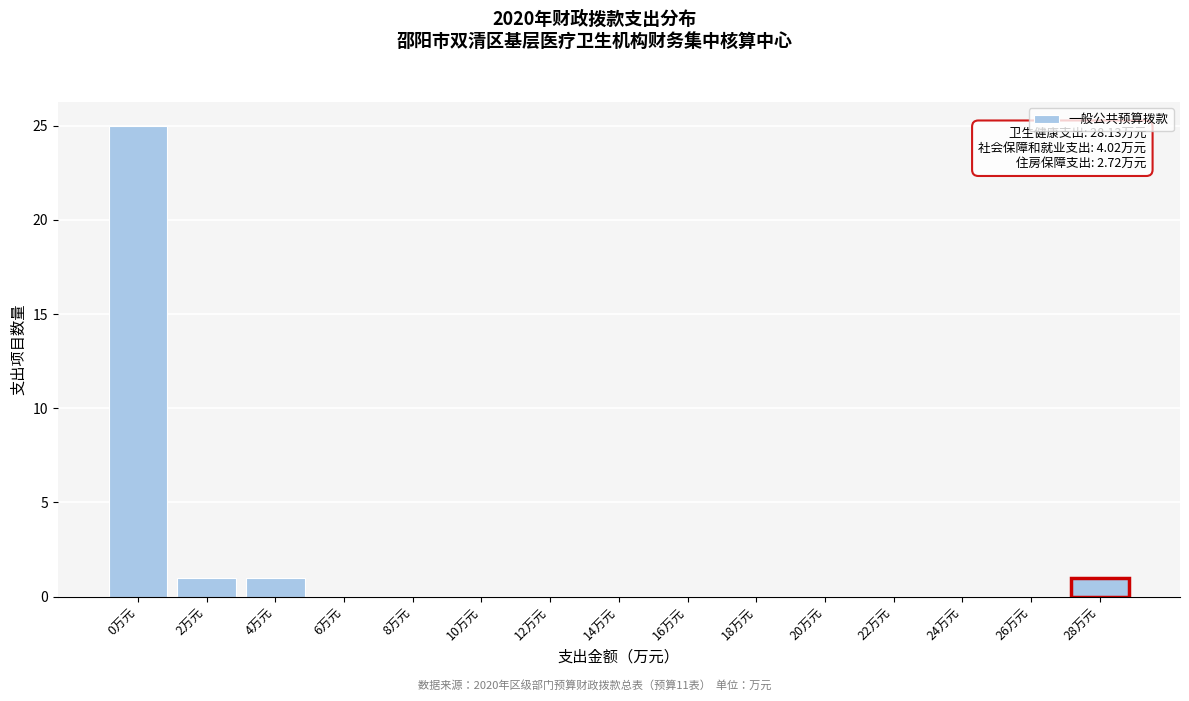

Reading left to right, transcribe all the data shown in this chart.

0万元=25	2万元=1	4万元=1	6万元=0	8万元=0	10万元=0	12万元=0	14万元=0	16万元=0	18万元=0	20万元=0	22万元=0	24万元=0	26万元=0	28万元=1